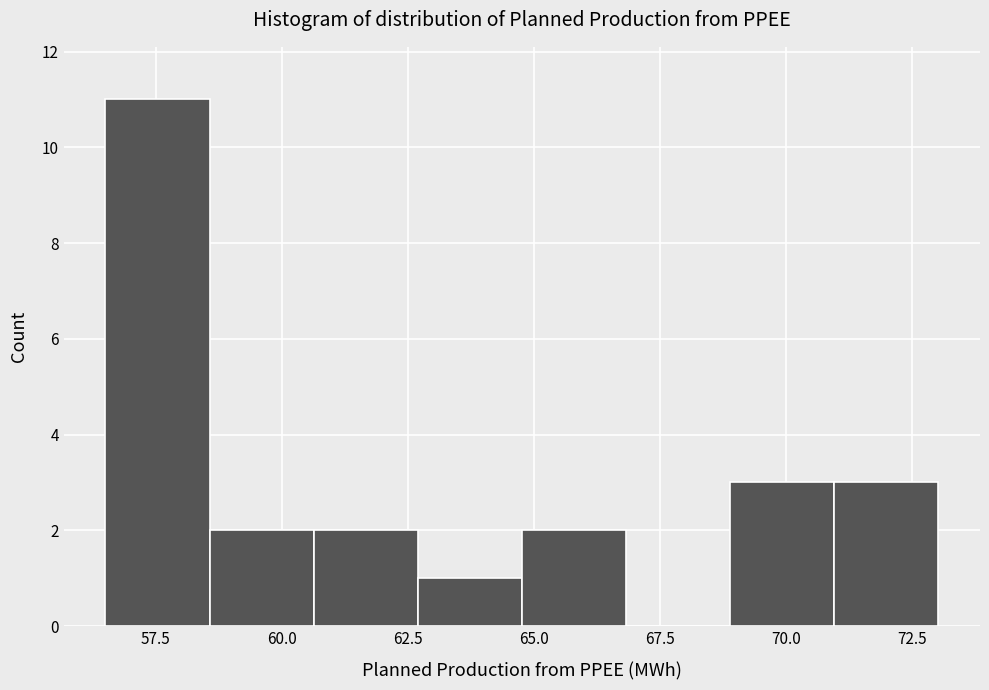

How tall is the bar that spans 71.0 to 73.0 on the x-axis? Neither the bar edges nor the heights are printed on the chart, so give them approximately, as read against the axes.

3